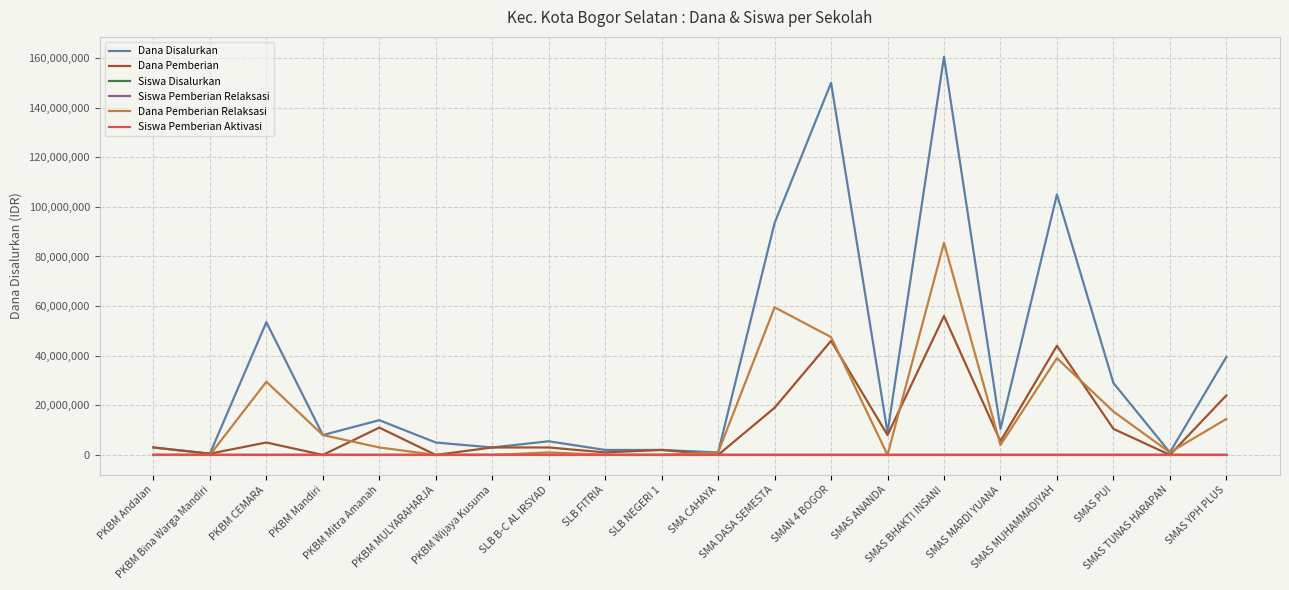

The value of Dana Pemberian at PKBM MULYARAHARJA is 0. True or false?

True